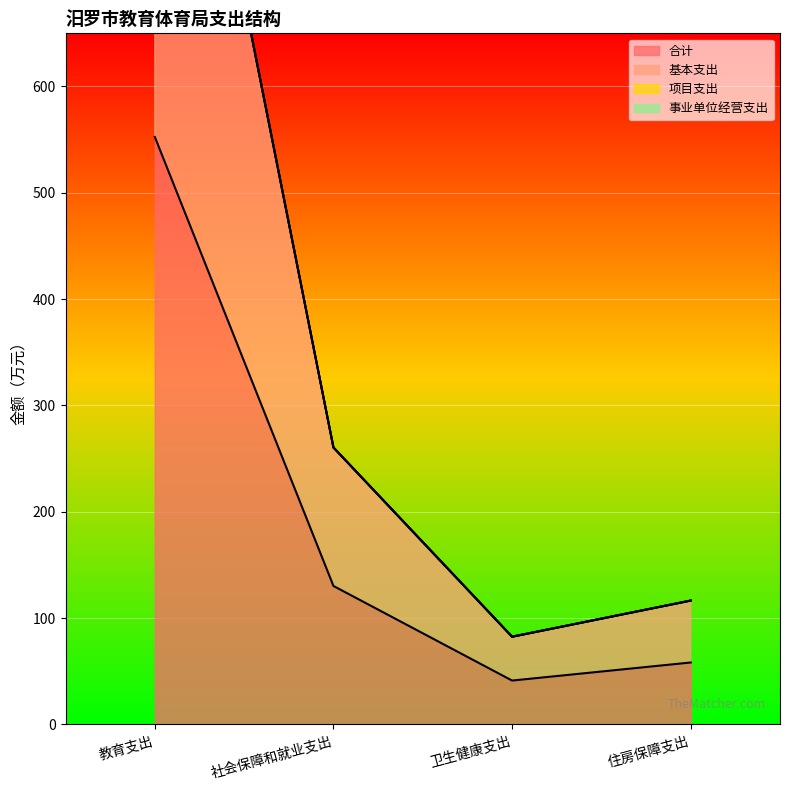

What is the label of the 1st point from the right?

住房保障支出